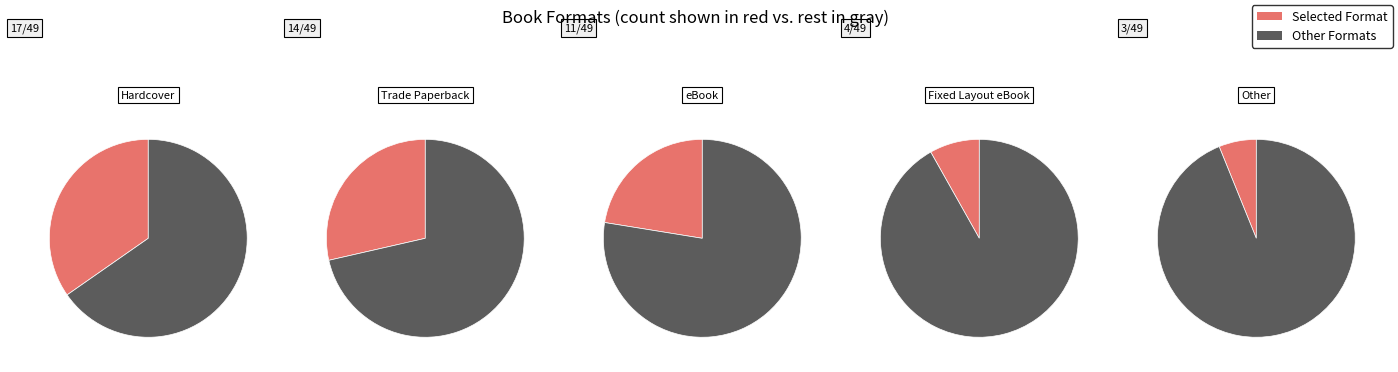

Rank the categories by value from highest to lowest.

Hardcover, Trade Paperback, eBook, Fixed Layout eBook, Other